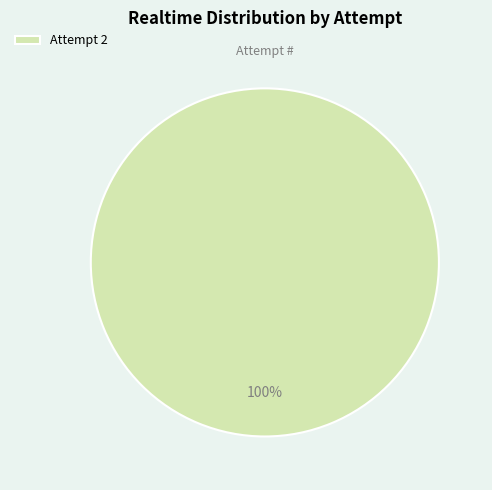

Rank the categories by value from lowest to highest.

Attempt 2